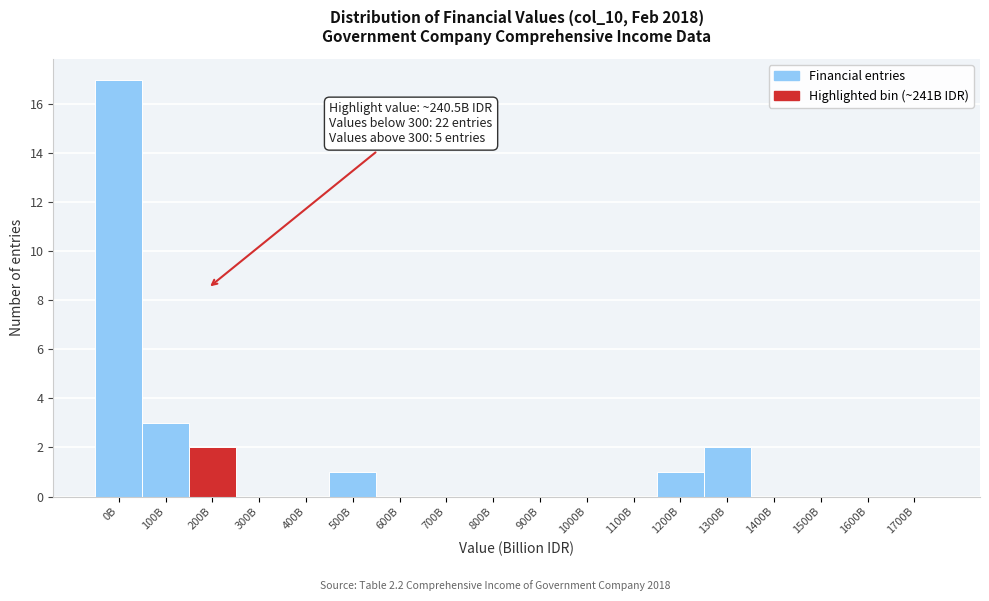

Reading left to right, what are all the values shown in this chart?

0B=17	100B=3	200B=2	300B=0	400B=0	500B=1	600B=0	700B=0	800B=0	900B=0	1000B=0	1100B=0	1200B=1	1300B=2	1400B=0	1500B=0	1600B=0	1700B=0